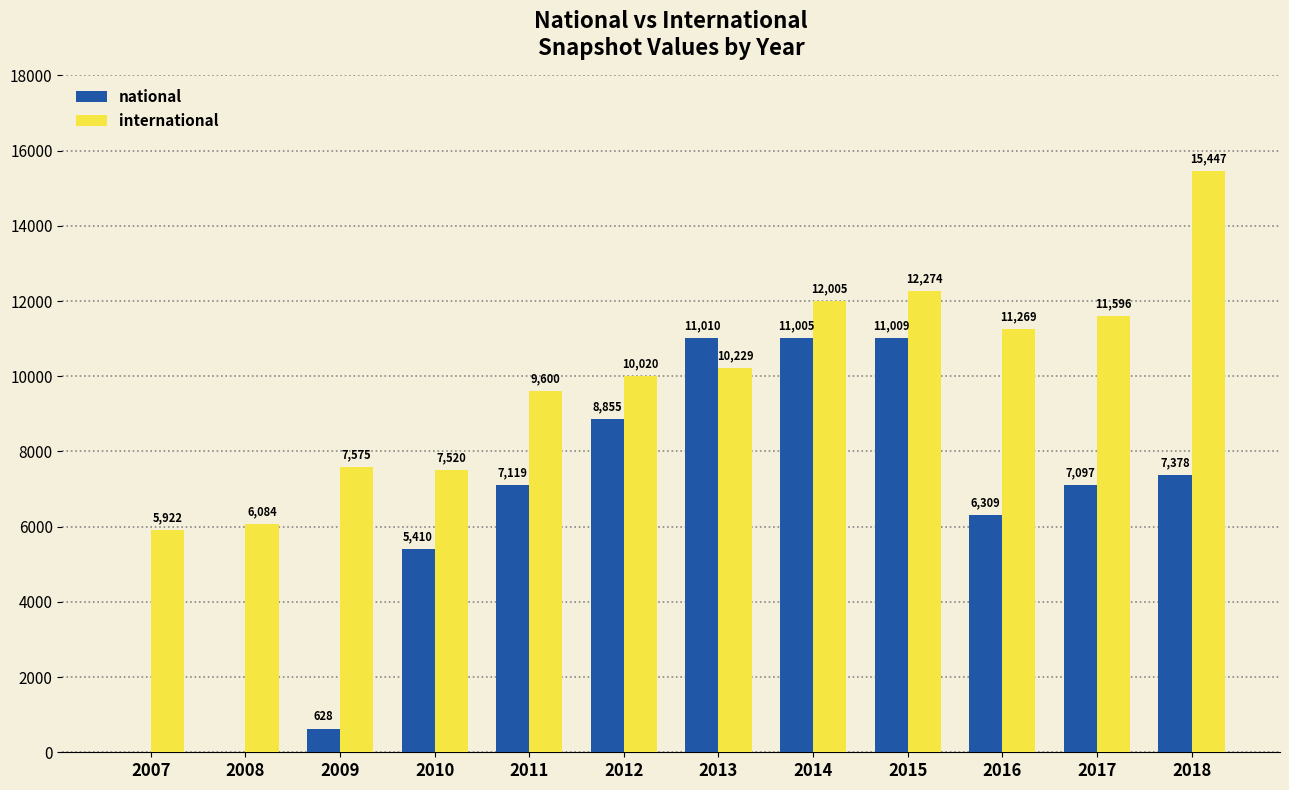

Reading left to right, what are all the values shown in this chart?

national: 0	0	628	5410	7119	8855	11010	11005	11009	6309	7097	7378
international: 5922	6084	7575	7520	9600	10020	10229	12005	12274	11269	11596	15447